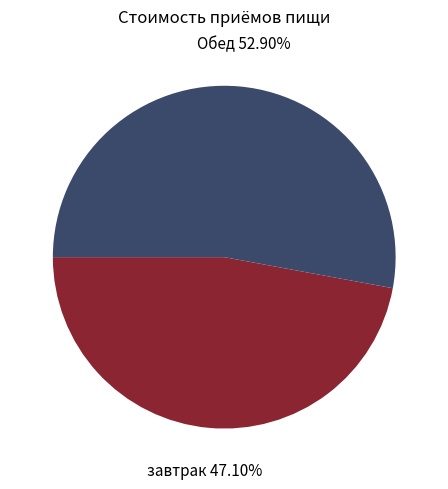

Is there a majority slice in this chart?

Yes